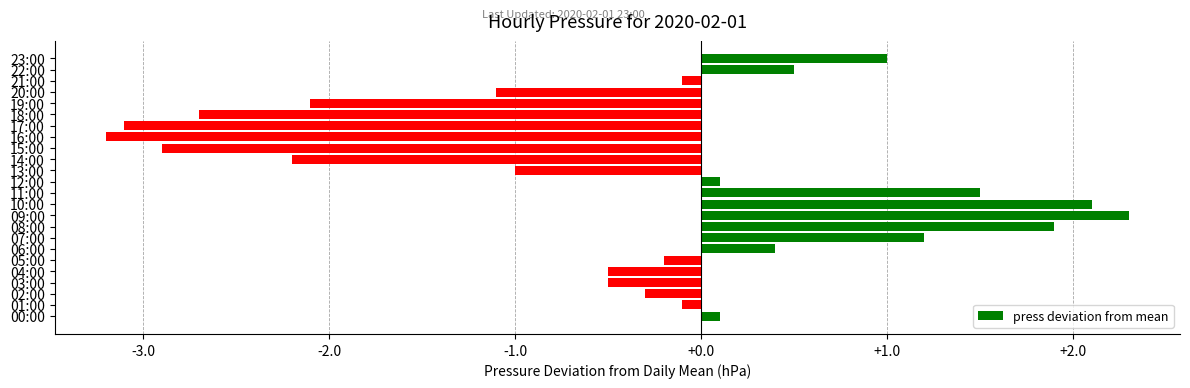

True or false: the data shows 0.2 at 23:00.

False